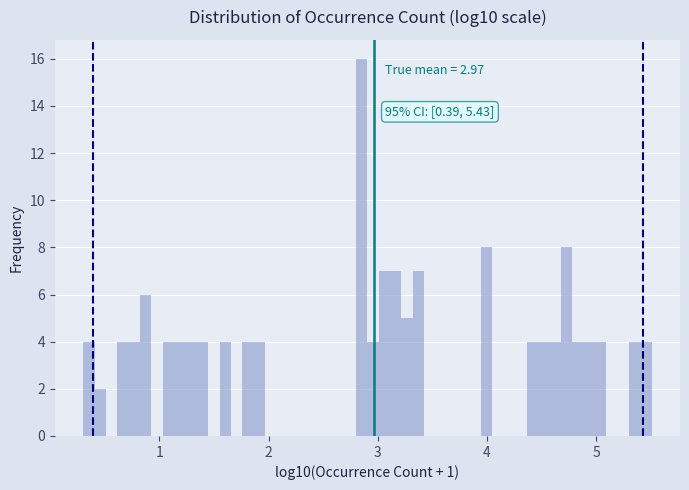

Read against the x-axis, roughly where is the centre of the tallest bar?

2.9